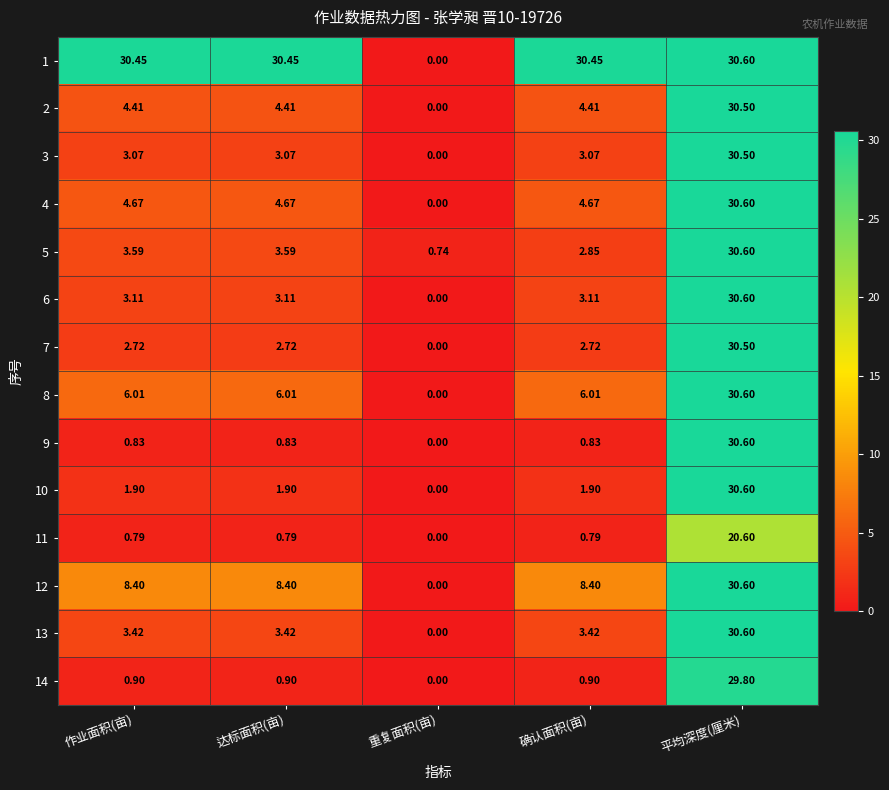

How many data points in 13 are above 3?

4